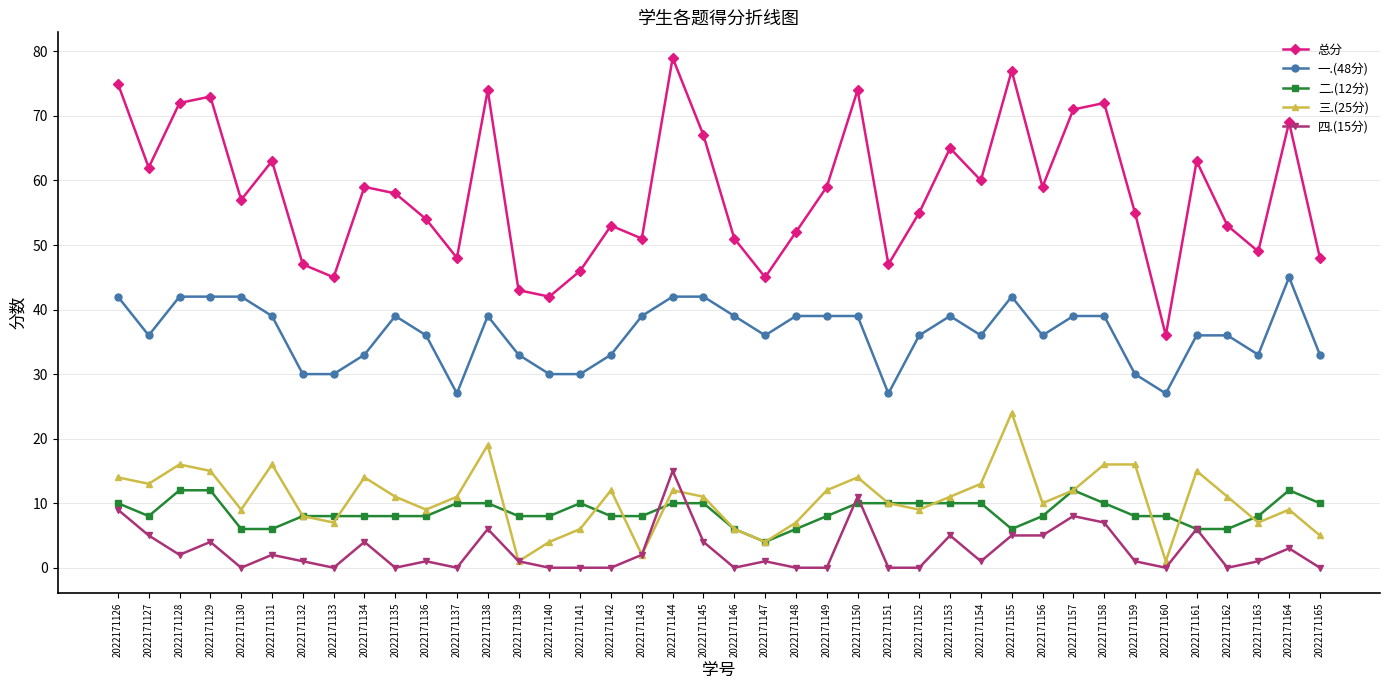

Reading left to right, list all the values displayed in this chart.

总分: 2022171126=75	2022171127=62	2022171128=72	2022171129=73	2022171130=57	2022171131=63	2022171132=47	2022171133=45	2022171134=59	2022171135=58	2022171136=54	2022171137=48	2022171138=74	2022171139=43	2022171140=42	2022171141=46	2022171142=53	2022171143=51	2022171144=79	2022171145=67	2022171146=51	2022171147=45	2022171148=52	2022171149=59	2022171150=74	2022171151=47	2022171152=55	2022171153=65	2022171154=60	2022171155=77	2022171156=59	2022171157=71	2022171158=72	2022171159=55	2022171160=36	2022171161=63	2022171162=53	2022171163=49	2022171164=69	2022171165=48
一.(48分): 2022171126=42	2022171127=36	2022171128=42	2022171129=42	2022171130=42	2022171131=39	2022171132=30	2022171133=30	2022171134=33	2022171135=39	2022171136=36	2022171137=27	2022171138=39	2022171139=33	2022171140=30	2022171141=30	2022171142=33	2022171143=39	2022171144=42	2022171145=42	2022171146=39	2022171147=36	2022171148=39	2022171149=39	2022171150=39	2022171151=27	2022171152=36	2022171153=39	2022171154=36	2022171155=42	2022171156=36	2022171157=39	2022171158=39	2022171159=30	2022171160=27	2022171161=36	2022171162=36	2022171163=33	2022171164=45	2022171165=33
二.(12分): 2022171126=10	2022171127=8	2022171128=12	2022171129=12	2022171130=6	2022171131=6	2022171132=8	2022171133=8	2022171134=8	2022171135=8	2022171136=8	2022171137=10	2022171138=10	2022171139=8	2022171140=8	2022171141=10	2022171142=8	2022171143=8	2022171144=10	2022171145=10	2022171146=6	2022171147=4	2022171148=6	2022171149=8	2022171150=10	2022171151=10	2022171152=10	2022171153=10	2022171154=10	2022171155=6	2022171156=8	2022171157=12	2022171158=10	2022171159=8	2022171160=8	2022171161=6	2022171162=6	2022171163=8	2022171164=12	2022171165=10
三.(25分): 2022171126=14	2022171127=13	2022171128=16	2022171129=15	2022171130=9	2022171131=16	2022171132=8	2022171133=7	2022171134=14	2022171135=11	2022171136=9	2022171137=11	2022171138=19	2022171139=1	2022171140=4	2022171141=6	2022171142=12	2022171143=2	2022171144=12	2022171145=11	2022171146=6	2022171147=4	2022171148=7	2022171149=12	2022171150=14	2022171151=10	2022171152=9	2022171153=11	2022171154=13	2022171155=24	2022171156=10	2022171157=12	2022171158=16	2022171159=16	2022171160=1	2022171161=15	2022171162=11	2022171163=7	2022171164=9	2022171165=5
四.(15分): 2022171126=9	2022171127=5	2022171128=2	2022171129=4	2022171130=0	2022171131=2	2022171132=1	2022171133=0	2022171134=4	2022171135=0	2022171136=1	2022171137=0	2022171138=6	2022171139=1	2022171140=0	2022171141=0	2022171142=0	2022171143=2	2022171144=15	2022171145=4	2022171146=0	2022171147=1	2022171148=0	2022171149=0	2022171150=11	2022171151=0	2022171152=0	2022171153=5	2022171154=1	2022171155=5	2022171156=5	2022171157=8	2022171158=7	2022171159=1	2022171160=0	2022171161=6	2022171162=0	2022171163=1	2022171164=3	2022171165=0